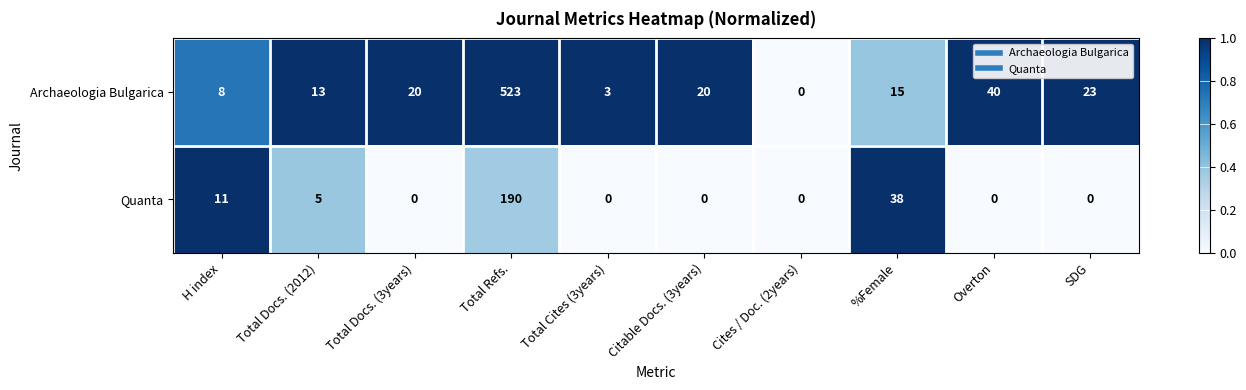

At which category is the sum across all series the highest?

Total Refs.